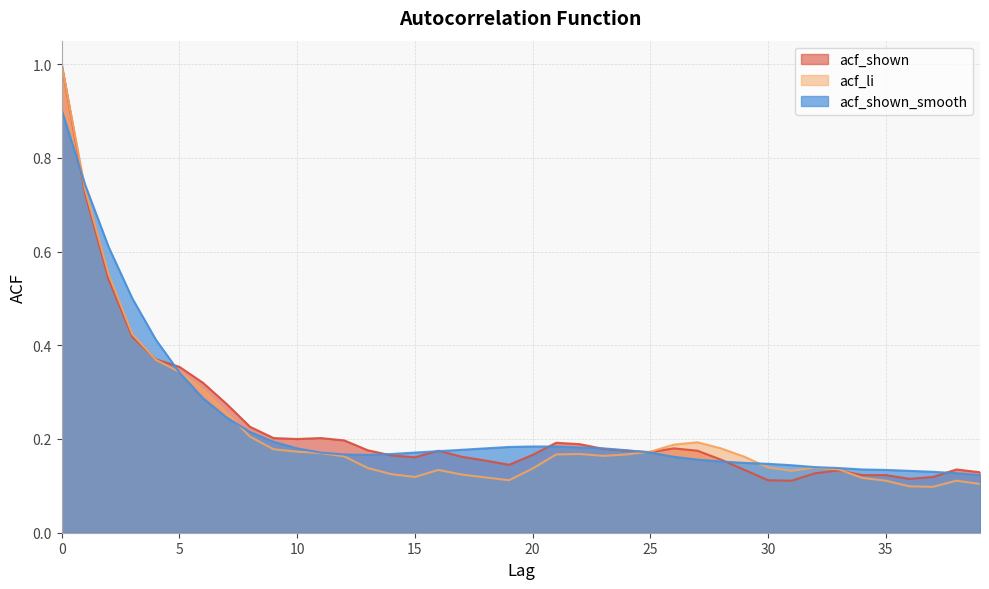

Reading left to right, extract all data points from this chart.

acf_shown: 0=1.0	1=0.7	2=0.5	3=0.4	4=0.4	5=0.4	6=0.3	7=0.3	8=0.2	9=0.2	10=0.2	11=0.2	12=0.2	13=0.2	14=0.2	15=0.2	16=0.2	17=0.2	18=0.2	19=0.1	20=0.2	21=0.2	22=0.2	23=0.2	24=0.2	25=0.2	26=0.2	27=0.2	28=0.2	29=0.1	30=0.1	31=0.1	32=0.1	33=0.1	34=0.1	35=0.1	36=0.1	37=0.1	38=0.1	39=0.1
acf_li: 0=1.0	1=0.7	2=0.6	3=0.4	4=0.4	5=0.3	6=0.3	7=0.3	8=0.2	9=0.2	10=0.2	11=0.2	12=0.2	13=0.1	14=0.1	15=0.1	16=0.1	17=0.1	18=0.1	19=0.1	20=0.1	21=0.2	22=0.2	23=0.2	24=0.2	25=0.2	26=0.2	27=0.2	28=0.2	29=0.2	30=0.1	31=0.1	32=0.1	33=0.1	34=0.1	35=0.1	36=0.1	37=0.1	38=0.1	39=0.1
acf_shown_smooth: 0=0.9	1=0.7	2=0.6	3=0.5	4=0.4	5=0.3	6=0.3	7=0.2	8=0.2	9=0.2	10=0.2	11=0.2	12=0.2	13=0.2	14=0.2	15=0.2	16=0.2	17=0.2	18=0.2	19=0.2	20=0.2	21=0.2	22=0.2	23=0.2	24=0.2	25=0.2	26=0.2	27=0.2	28=0.2	29=0.1	30=0.1	31=0.1	32=0.1	33=0.1	34=0.1	35=0.1	36=0.1	37=0.1	38=0.1	39=0.1